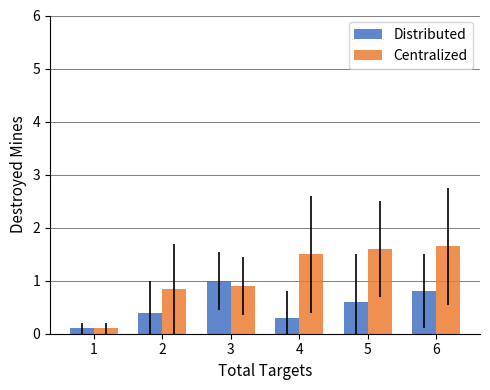

At which label is Centralized closest to 0?

1